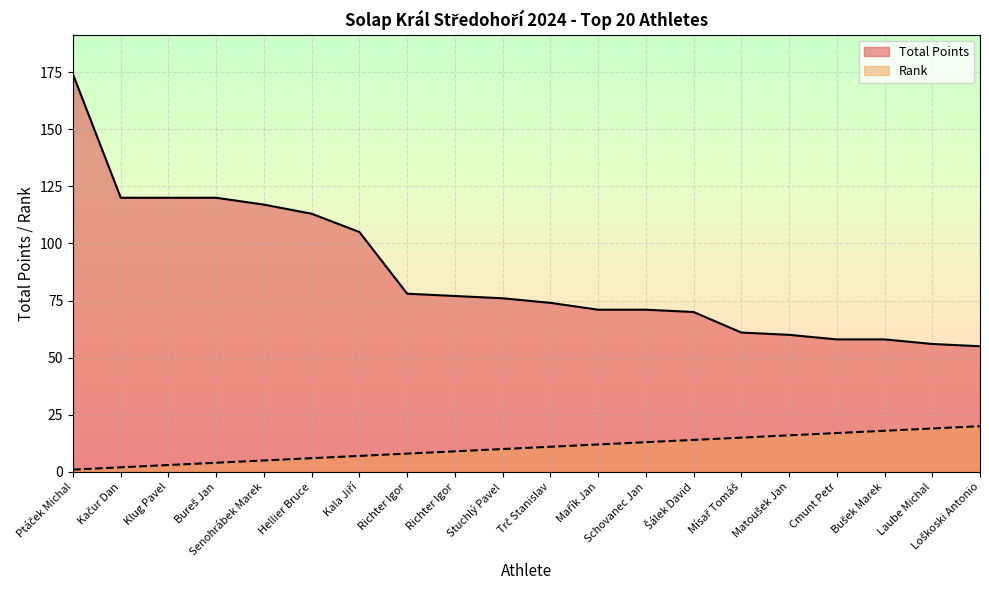

Which series changed the most between Ptáček Michal and Loškoski Antonio?

Total Points